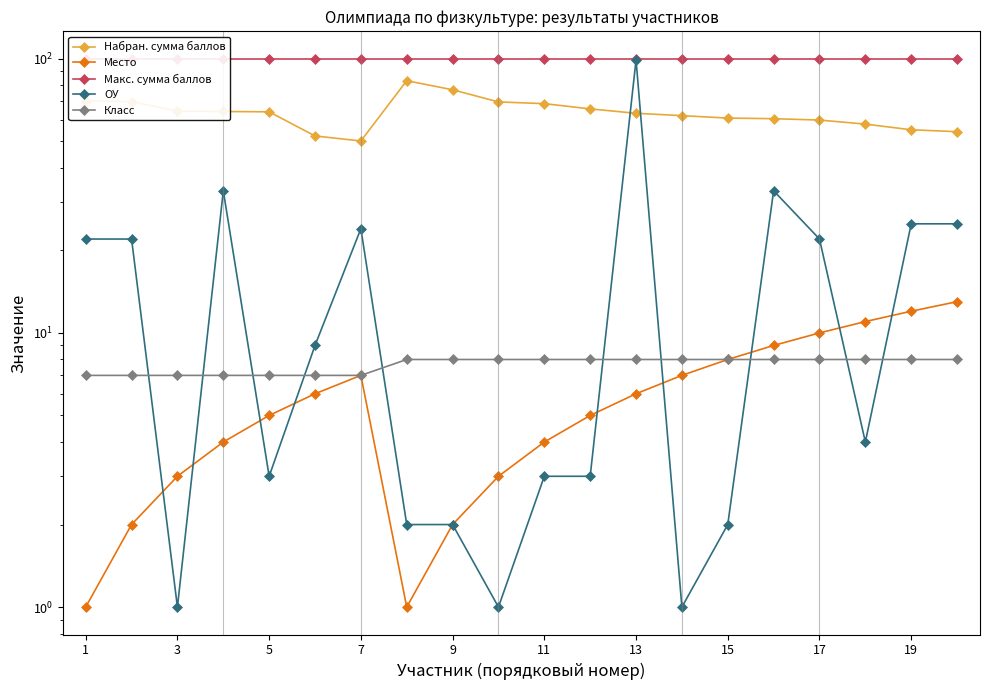

True or false: ОУ has a value of 10.5 at 17.

False